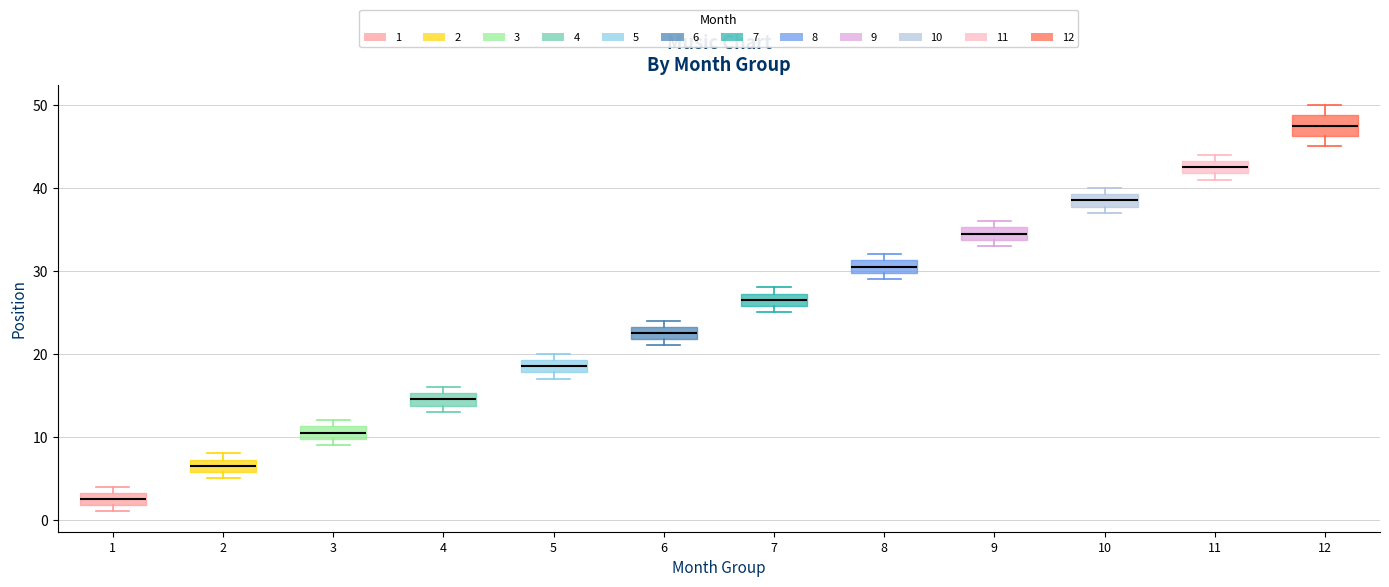

Reading left to right, transcribe this box plot: for each box, give where its median line is, the range the box spans, and where its two whiskers end, as read against the y-axis. The values are not printed on the chart, so give them approximately, as read against the axis.

1: median 3 (inside the box), box 2 to 3, whiskers 1 to 4
2: median 7 (inside the box), box 6 to 7, whiskers 5 to 8
3: median 11 (inside the box), box 10 to 11, whiskers 9 to 12
4: median 15 (inside the box), box 14 to 15, whiskers 13 to 16
5: median 19 (inside the box), box 18 to 19, whiskers 17 to 20
6: median 23 (inside the box), box 22 to 23, whiskers 21 to 24
7: median 27 (inside the box), box 26 to 27, whiskers 25 to 28
8: median 31 (inside the box), box 30 to 31, whiskers 29 to 32
9: median 35 (inside the box), box 34 to 35, whiskers 33 to 36
10: median 39 (inside the box), box 38 to 39, whiskers 37 to 40
11: median 43 (inside the box), box 42 to 43, whiskers 41 to 44
12: median 48, box 46 to 49, whiskers 45 to 50